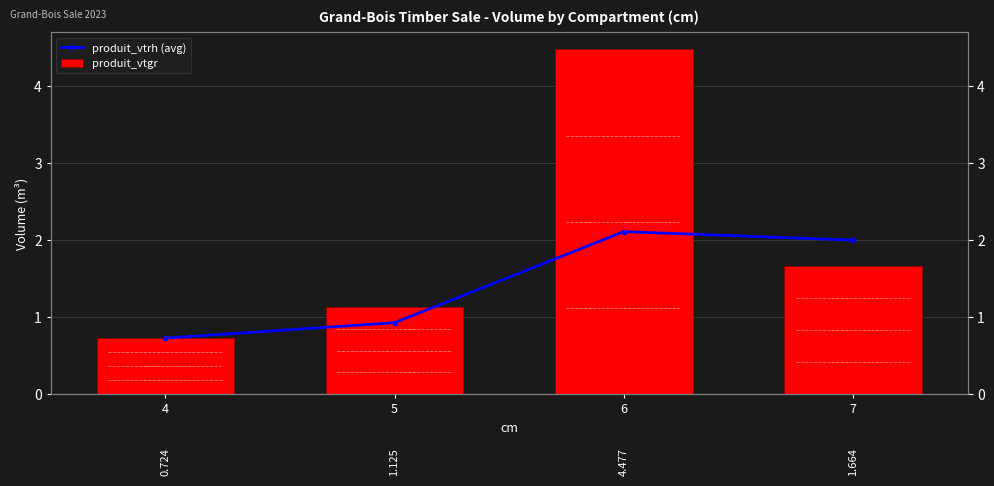

What is the approximate value of produit_vtrh (avg) at 5?

0.9